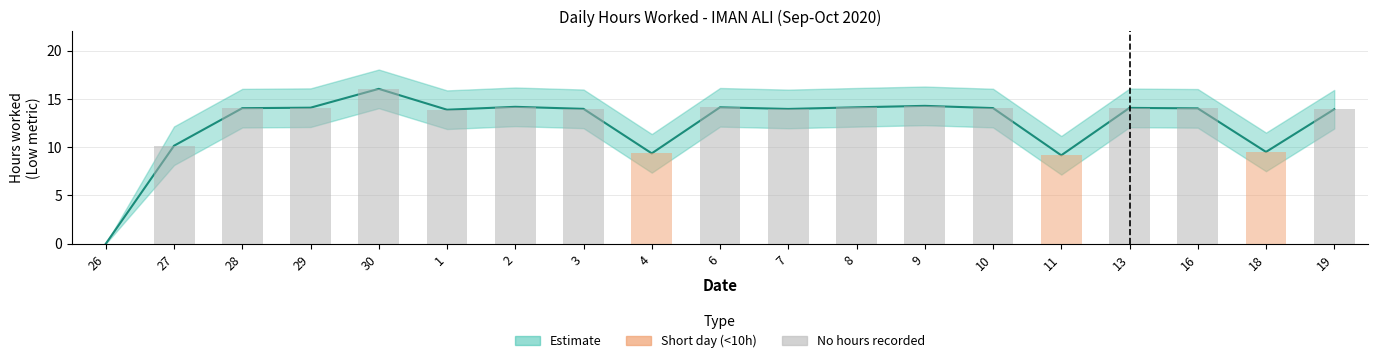

Is it true that Low (hours) equals 13.3 at 4?

False